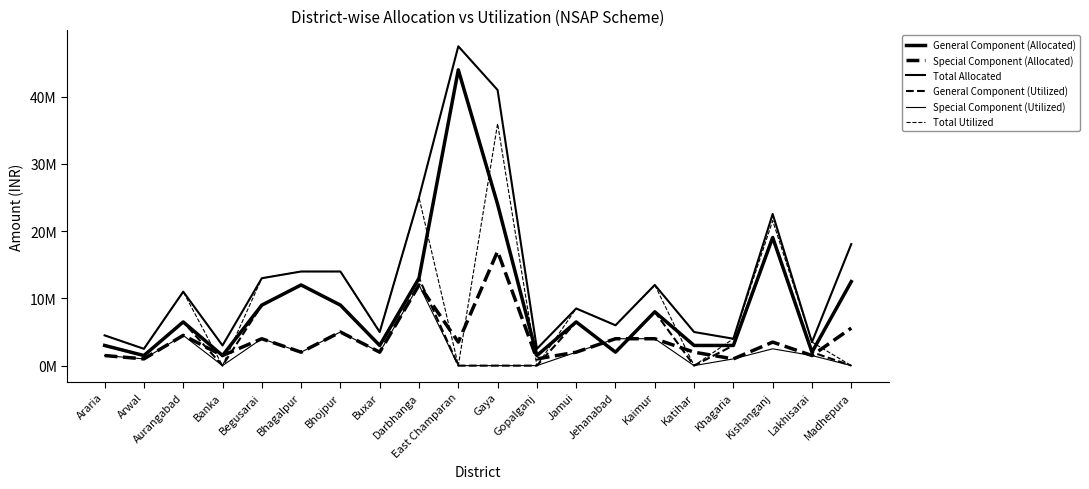

Reading right to left, what are all the values shown in this chart?

General Component (Allocated): 12500000	2000000	19060000	3000000	3000000	8000000	2000000	6500000	1500000	24000000	44000000	13000000	3000000	9000000	12000000	9000000	1500000	6500000	1500000	3000000
Special Component (Allocated): 5580000	1500000	3500000	1000000	2000000	4000000	4000000	2000000	1000000	17000000	3500000	12000000	2000000	5000000	2000000	4000000	1500000	4500000	1000000	1500000
Total Allocated: 18080000	3500000	22560000	4000000	5000000	12000000	6000000	8500000	2500000	41000000	47500000	25000000	5000000	14000000	14000000	13000000	3000000	11000000	2500000	4500000
General Component (Utilized): 0	2000000	19060000	3000000	0	8000000	2000000	6500000	0	0	0	13000000	3000000	9000000	12000000	9000000	0	6500000	1500000	3000000
Special Component (Utilized): 0	1500000	2500000	1000000	0	4000000	4000000	2000000	0	0	0	12000000	2000000	5000000	2000000	4000000	0	4500000	1000000	1500000
Total Utilized: 0	3500000	21560000	4000000	0	12000000	6000000	8500000	0	36000000	0	25000000	5000000	14000000	14000000	13000000	0	11000000	2500000	4500000